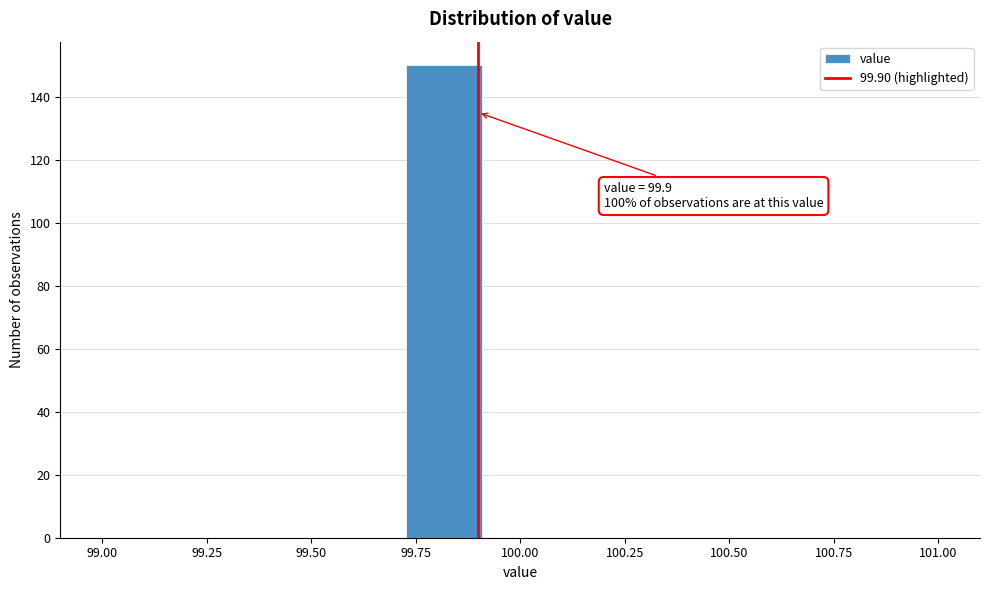

Read against the x-axis, roughly where is the centre of the tallest bar?

99.80